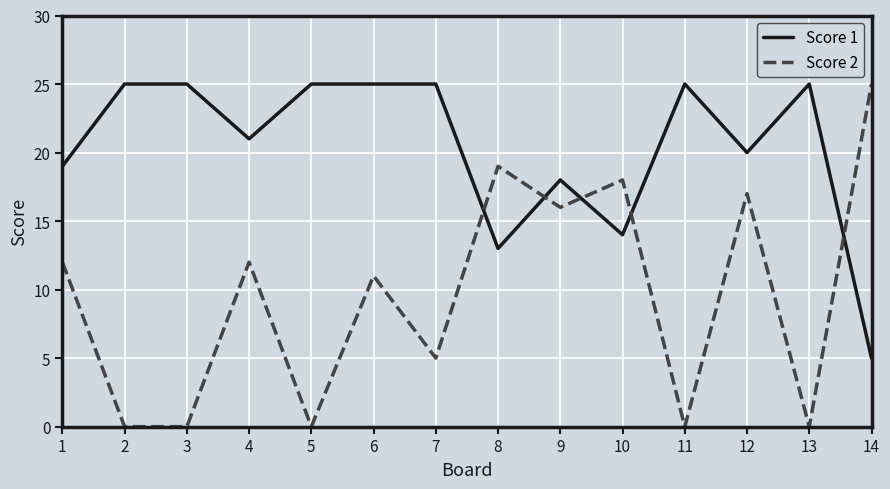

Rank the series at 2 from highest to lowest value.

Score 1, Score 2